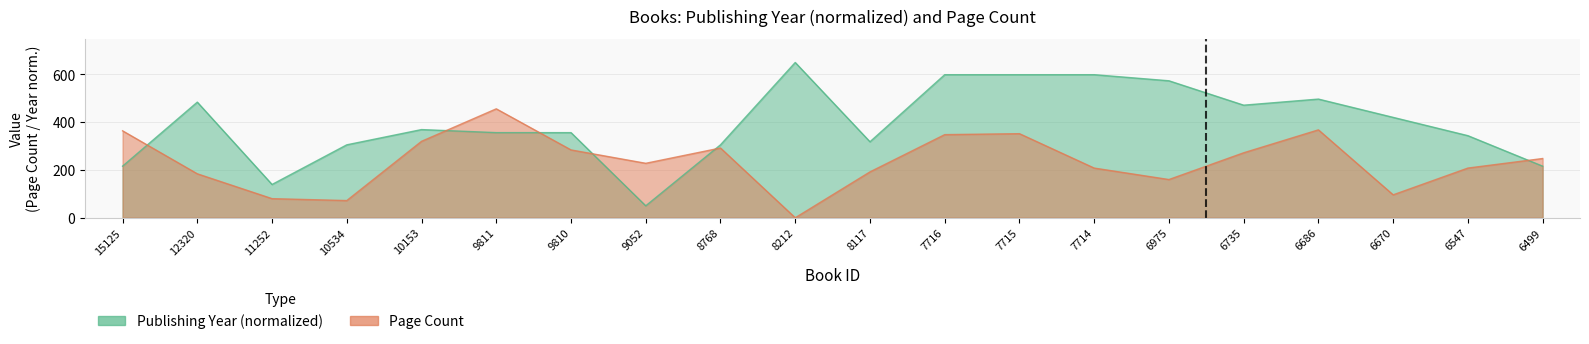

What is the value of the publishingYear point at the 14th from the left?

598.9